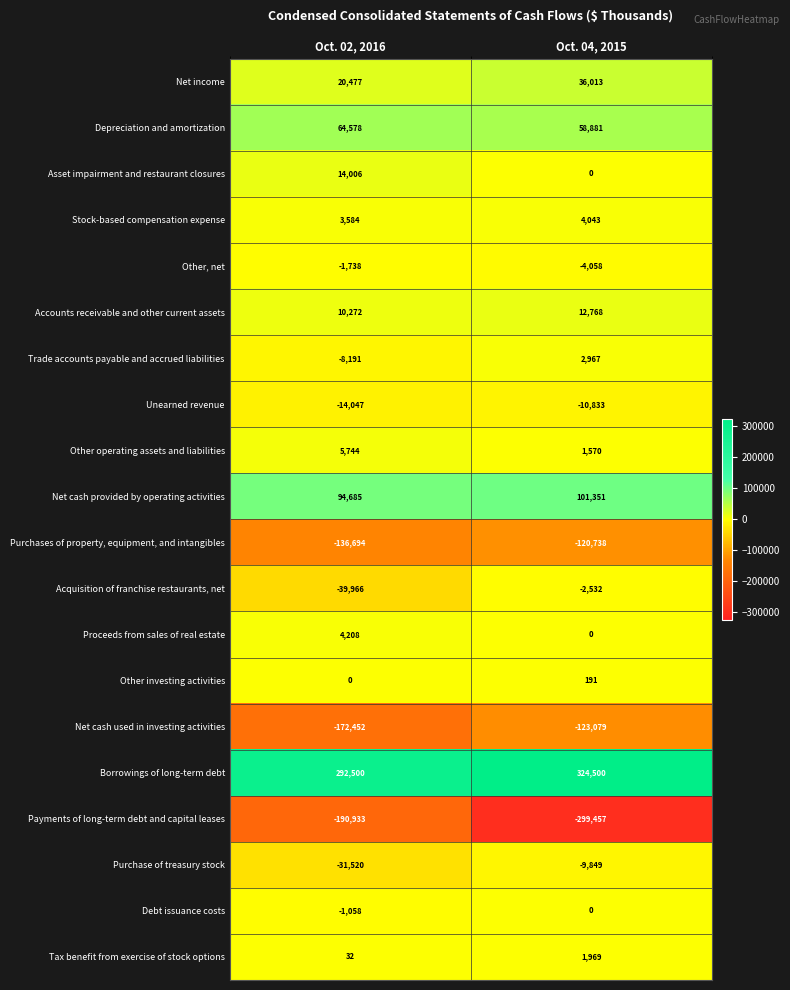

What is the average value of the Debt issuance costs series?

-529